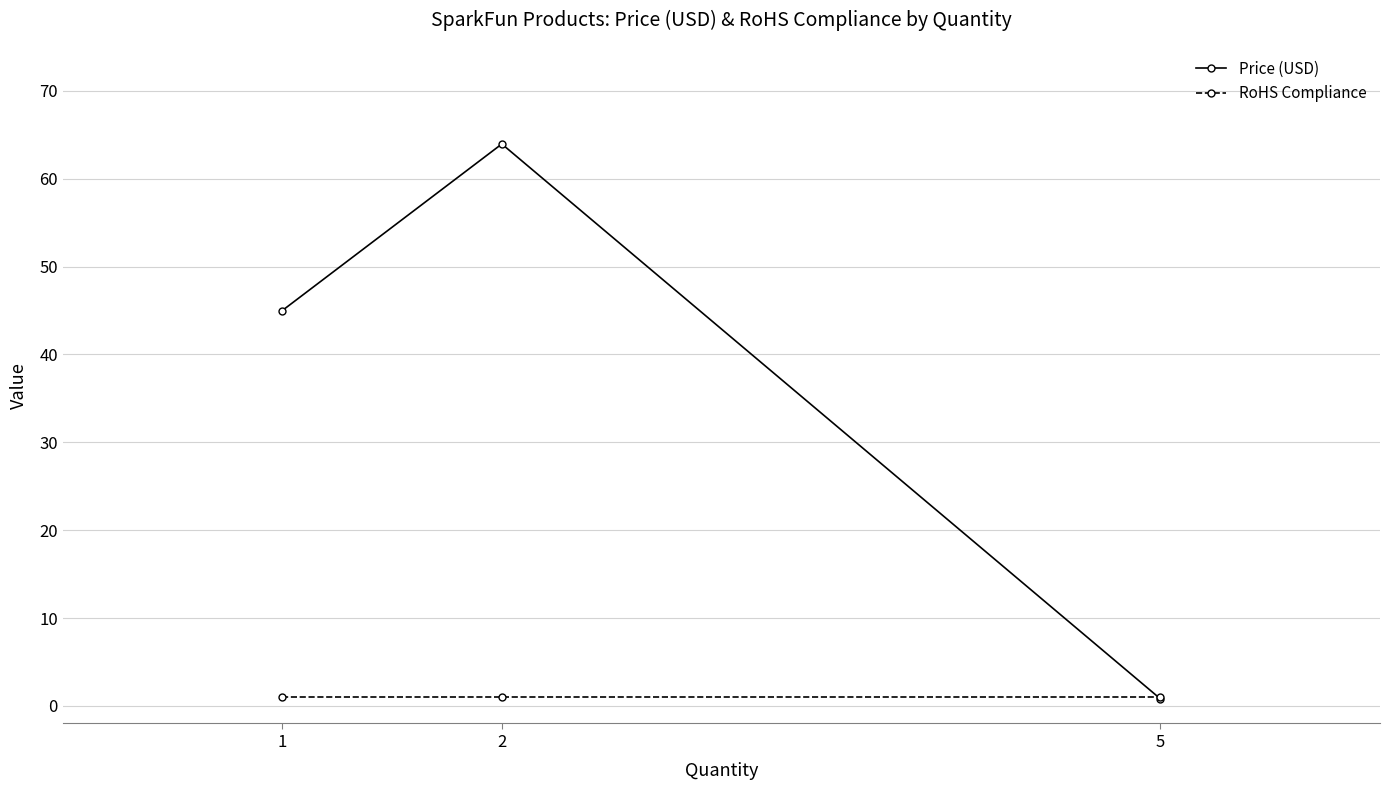

What is the maximum value shown in the chart?

64.0